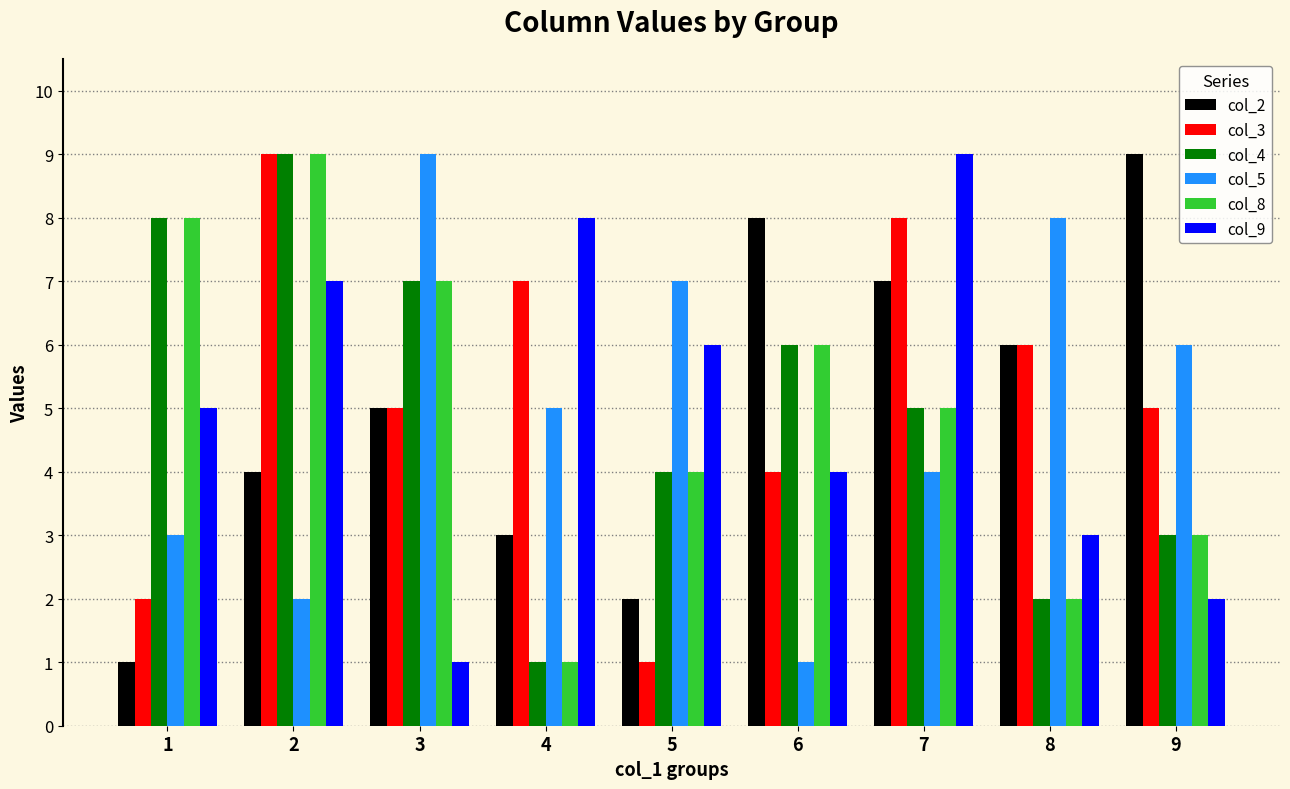

Reading left to right, transcribe all the data shown in this chart.

col_2: 1=1	2=4	3=5	4=3	5=2	6=8	7=7	8=6	9=9
col_3: 1=2	2=9	3=5	4=7	5=1	6=4	7=8	8=6	9=5
col_4: 1=8	2=9	3=7	4=1	5=4	6=6	7=5	8=2	9=3
col_5: 1=3	2=2	3=9	4=5	5=7	6=1	7=4	8=8	9=6
col_8: 1=8	2=9	3=7	4=1	5=4	6=6	7=5	8=2	9=3
col_9: 1=5	2=7	3=1	4=8	5=6	6=4	7=9	8=3	9=2